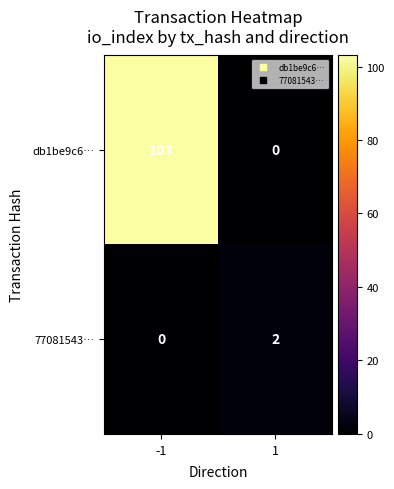

At how many categories does at least one series exceed 89?

1